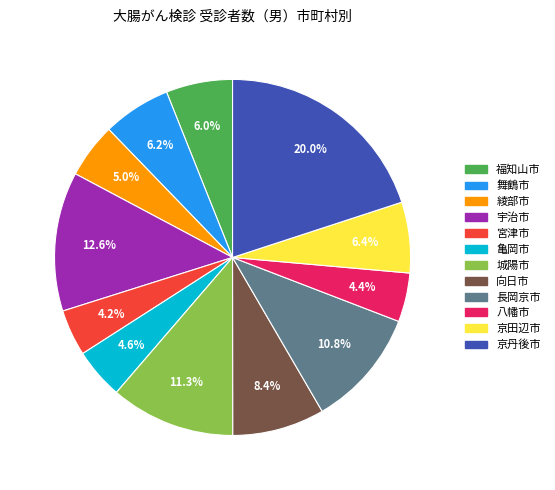

Does 宇治市 represent more than half of the total?

No